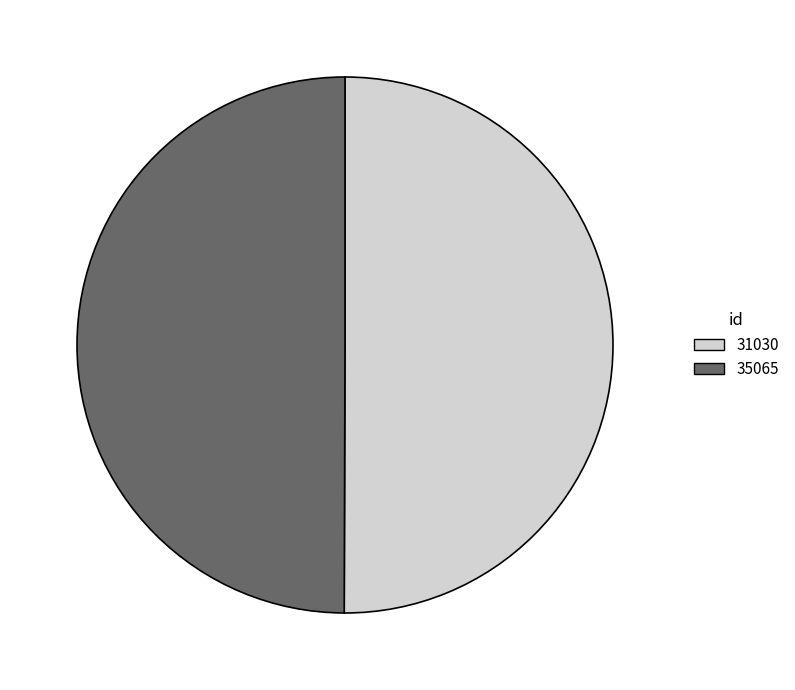

Combined, do 31030 and 35065 account for over 50%?

Yes